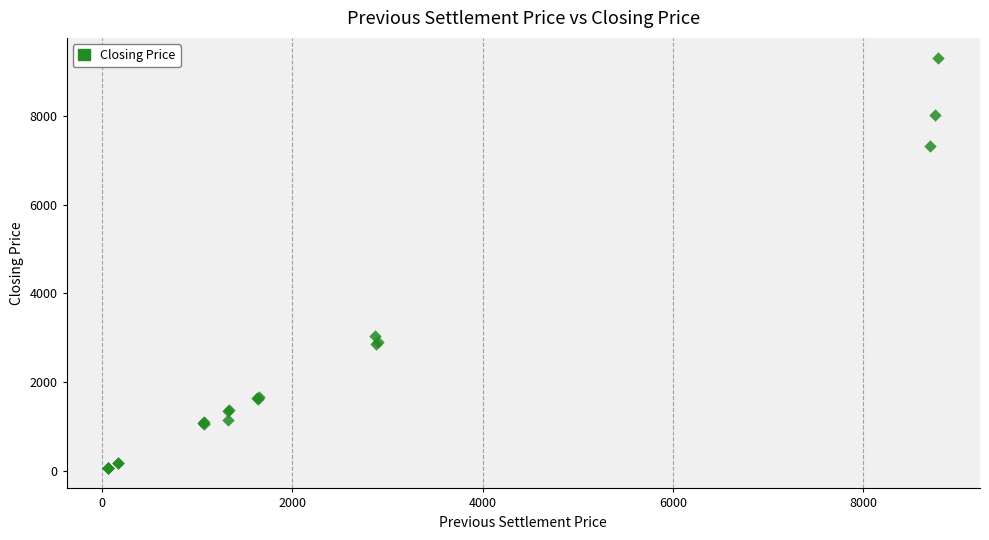

What Y value in the scatter plot is closest to 4680?

3044.6